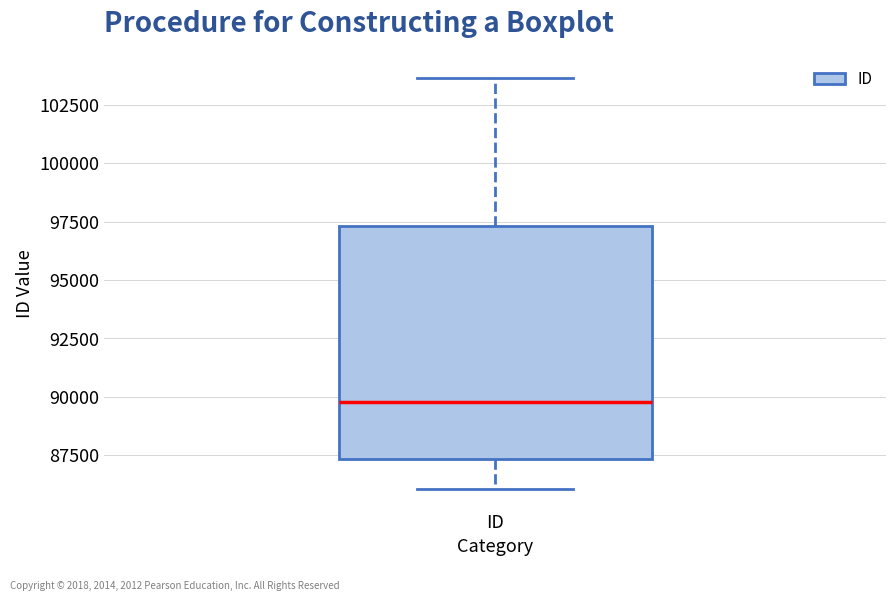

Transcribe this box plot: give where the median line is, the range the box spans, and where the two whiskers end, as read against the y-axis. The values are not printed on the chart, so give them approximately, as read against the axis.

median 90000, box 87500 to 97500, whiskers 86000 to 103500